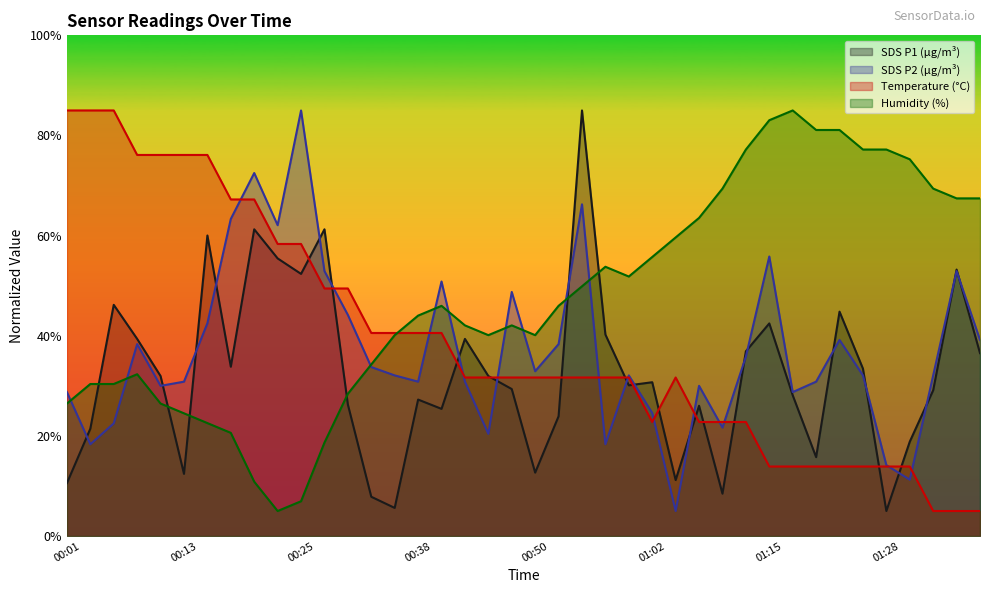

How many data points in Humidity are less than 45?

20